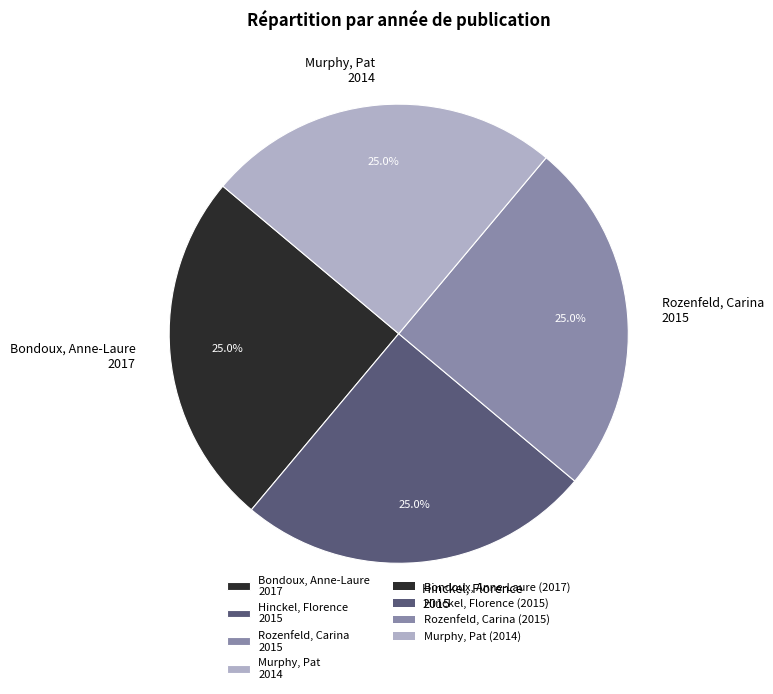

To the nearest percent, what is the average slice percentage?

25%